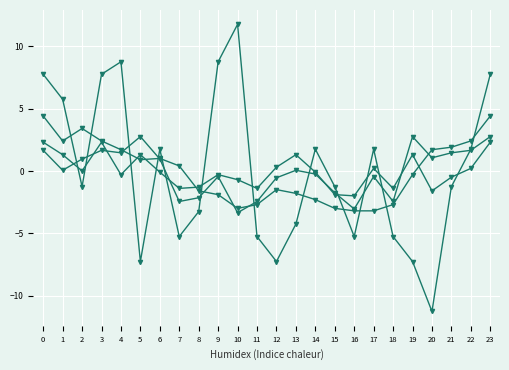

What is the spread (max minus min) of values at 0?

6.1